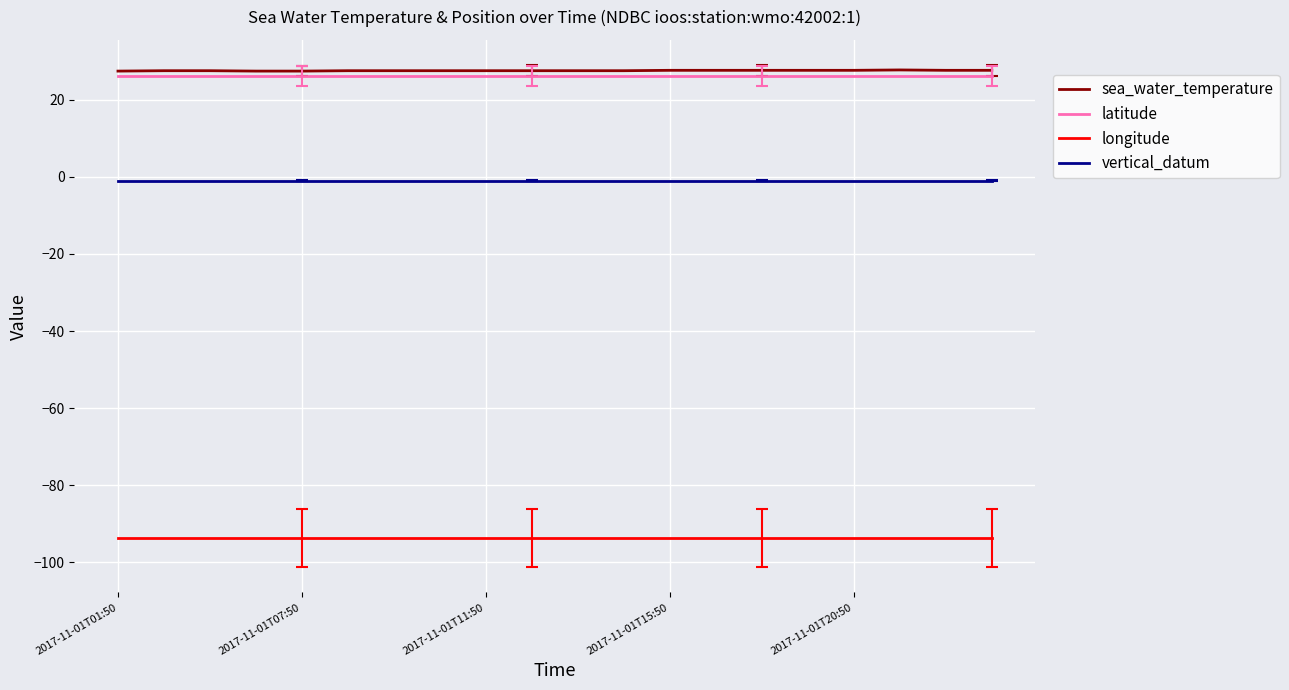

What is the greatest value displayed?

27.7